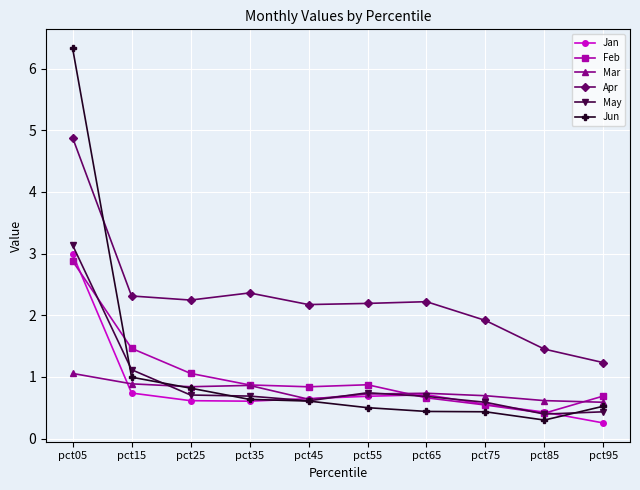

Count the number of categories in the chart.

10